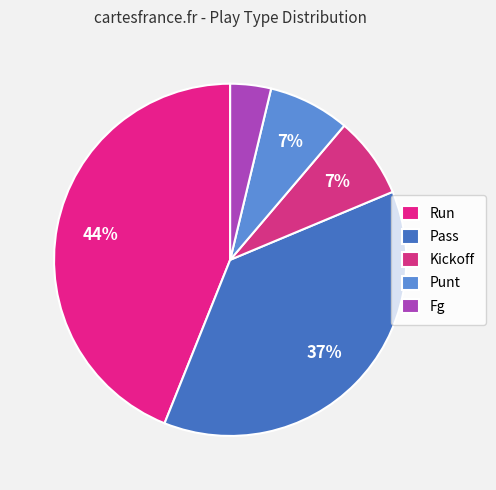

How many segments does this pie chart have?

5